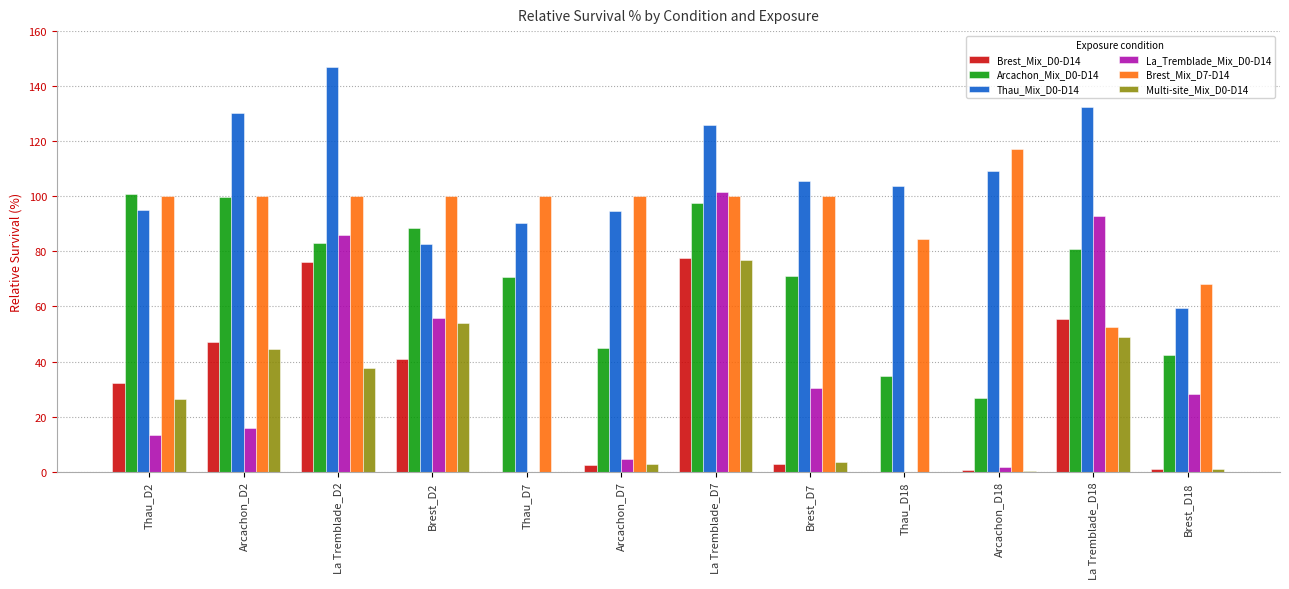

What is the spread (max minus min) of values at Arcachon_D2?

114.3